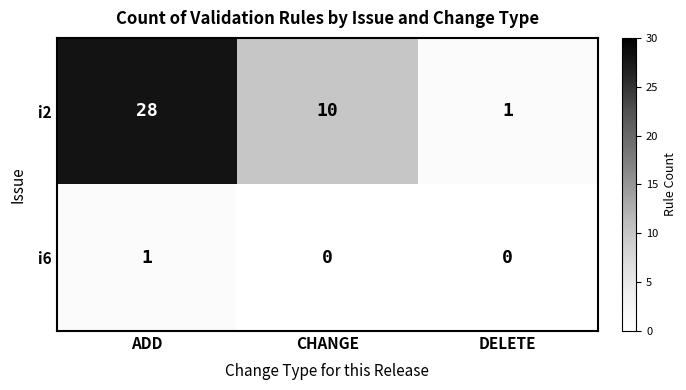

Is it true that i6 equals 1 at ADD?

True